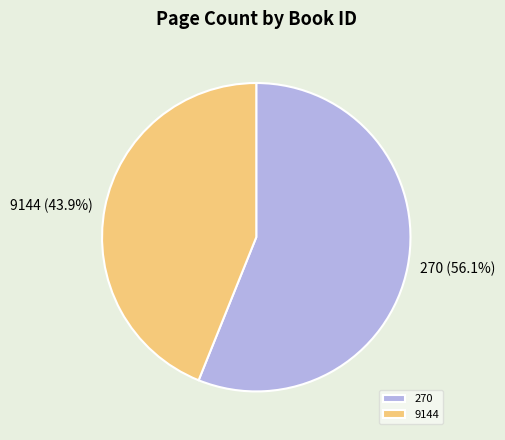

What percentage is the 270 slice, to the nearest percent?

56%